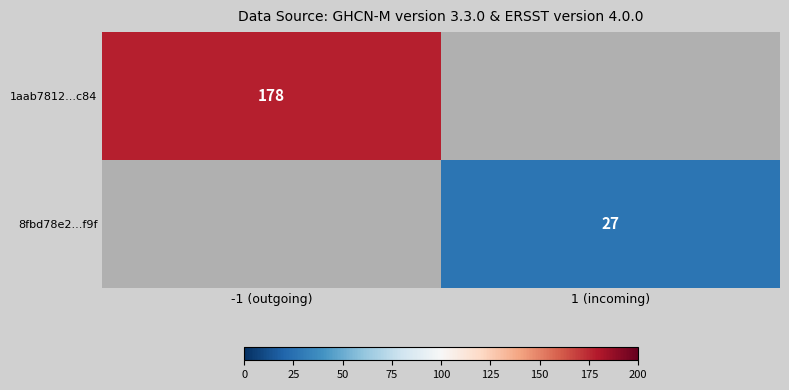

The 1aab7812...c84 series shows 77 at -1 (outgoing). True or false?

False